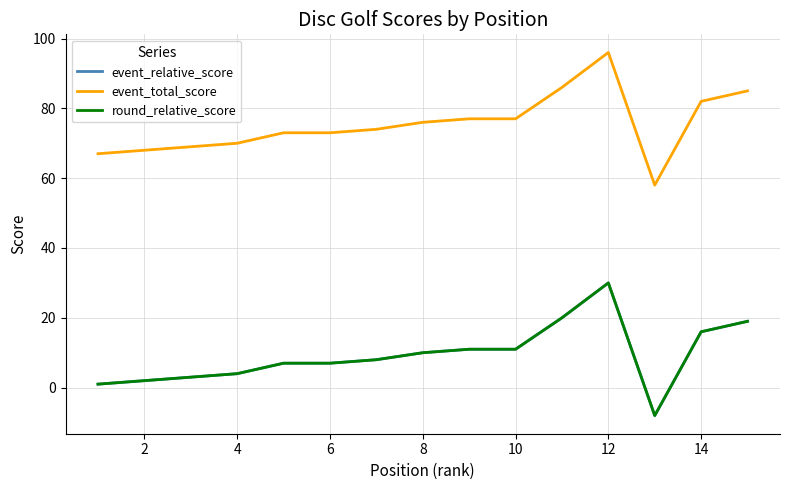

Is this an area chart (filled region under the line)?

No